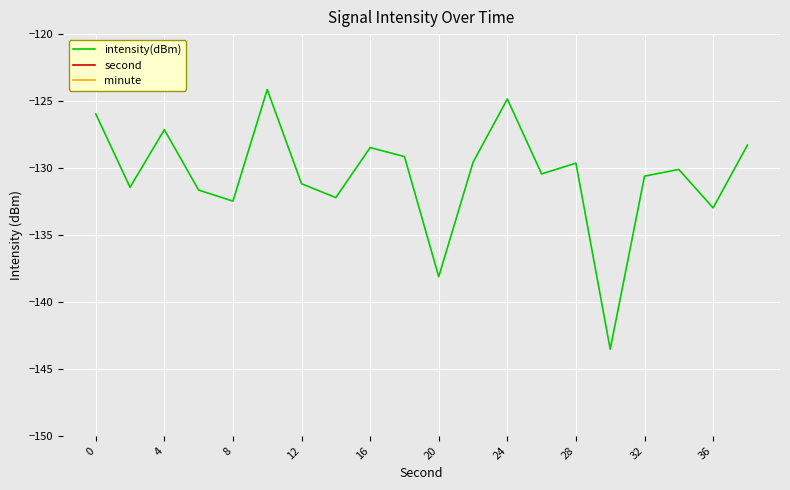

What is the maximum value for intensity(dBm)?

-124.1